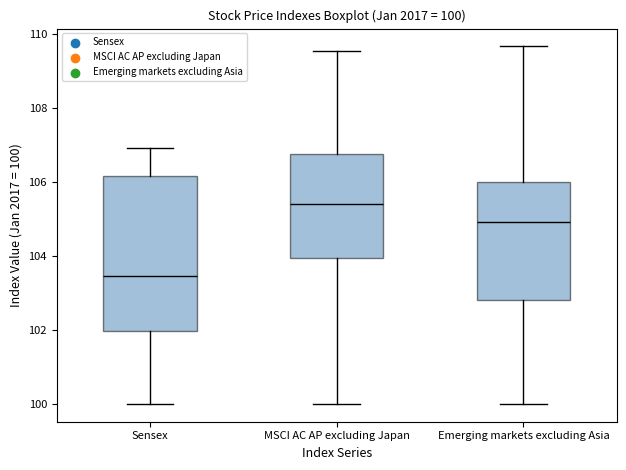

Which box has the highest median line?

MSCI AC AP excluding Japan